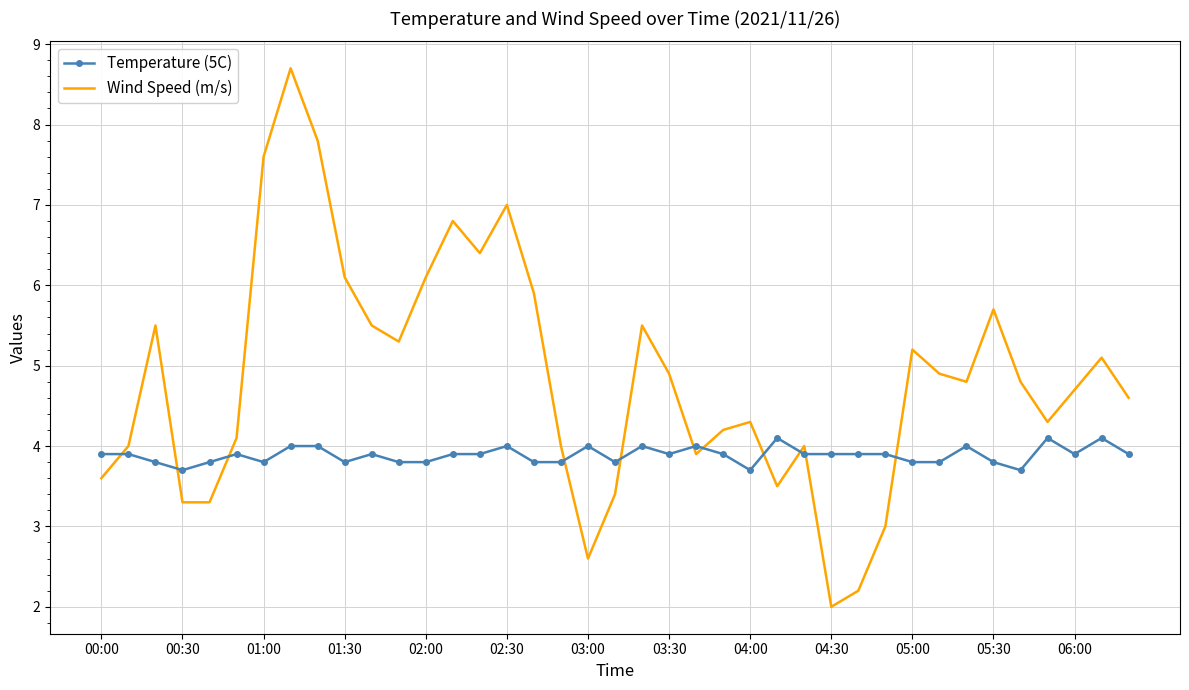

List the series in order of their overall mean, highest first.

Wind Speed (m/s), Temperature (5C)